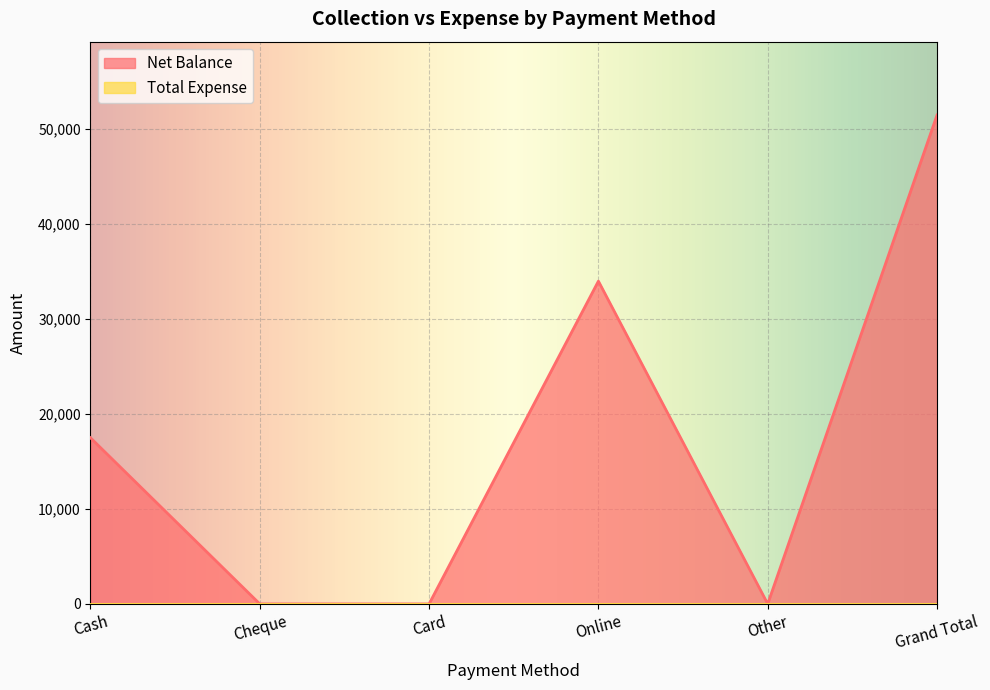

How many lines are shown in the chart?

2